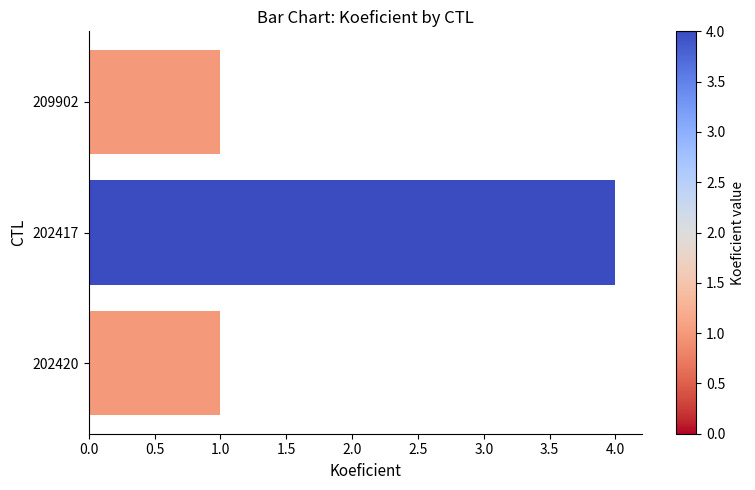

True or false: the data shows 0 at 202420.

False